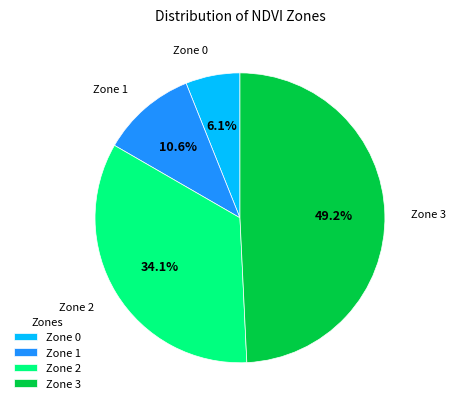

Does Zone 2 account for over 50% of the chart?

No